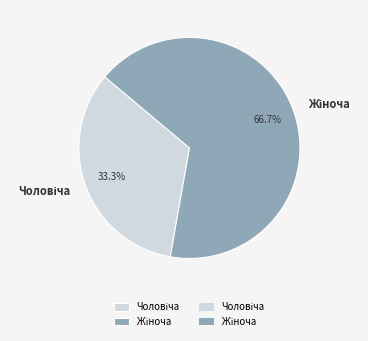

Does any single category account for the majority?

Yes